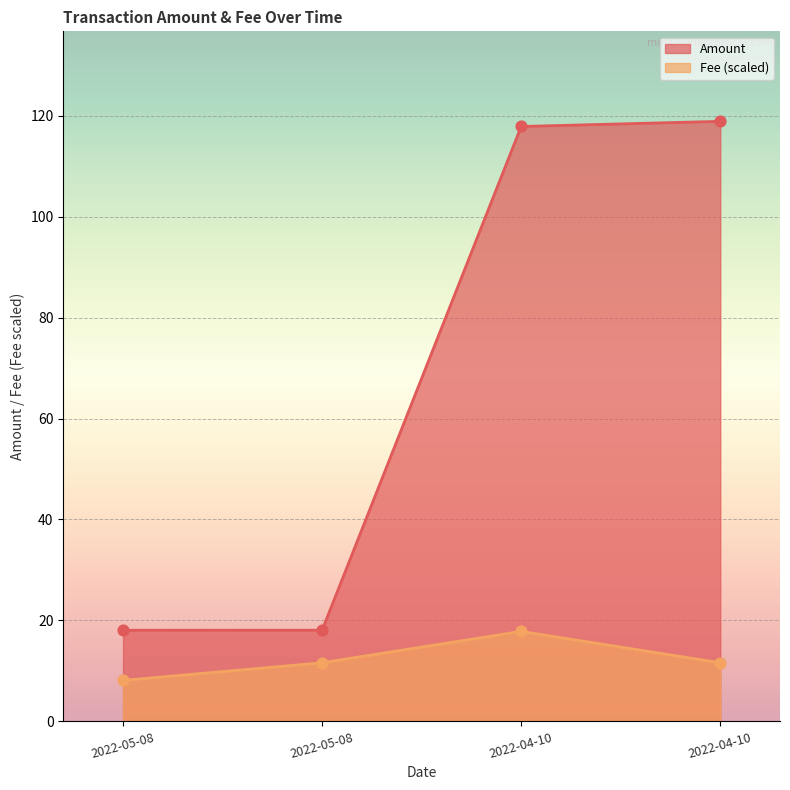

At which category is the sum across all series the highest?

2022-04-10